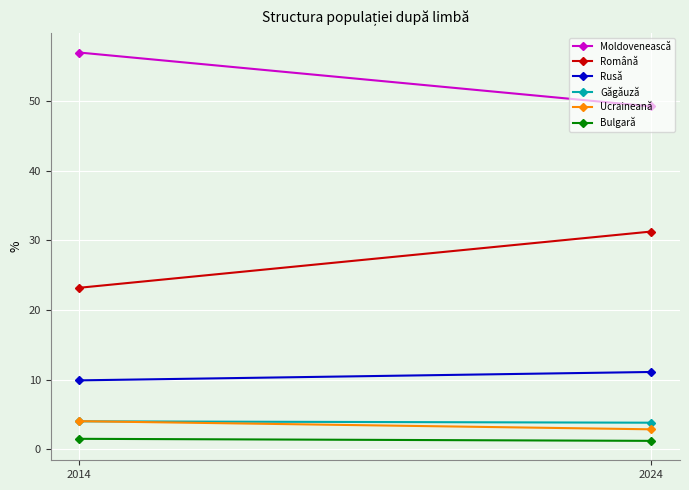

Reading left to right, extract all data points from this chart.

Moldovenească: 56.9	49.2
Română: 23.2	31.3
Rusă: 9.9	11.1
Găgăuză: 4.0	3.8
Ucraineană: 4.0	2.9
Bulgară: 1.5	1.2